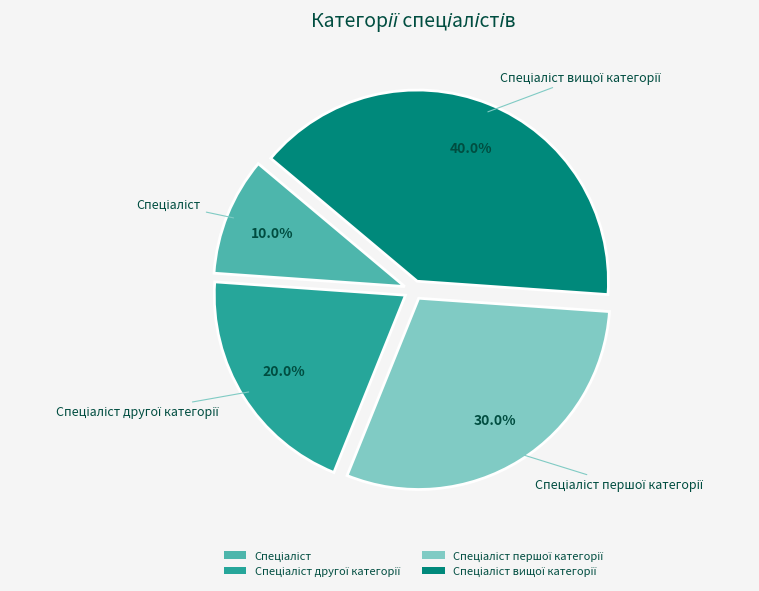

Is there a majority slice in this chart?

No